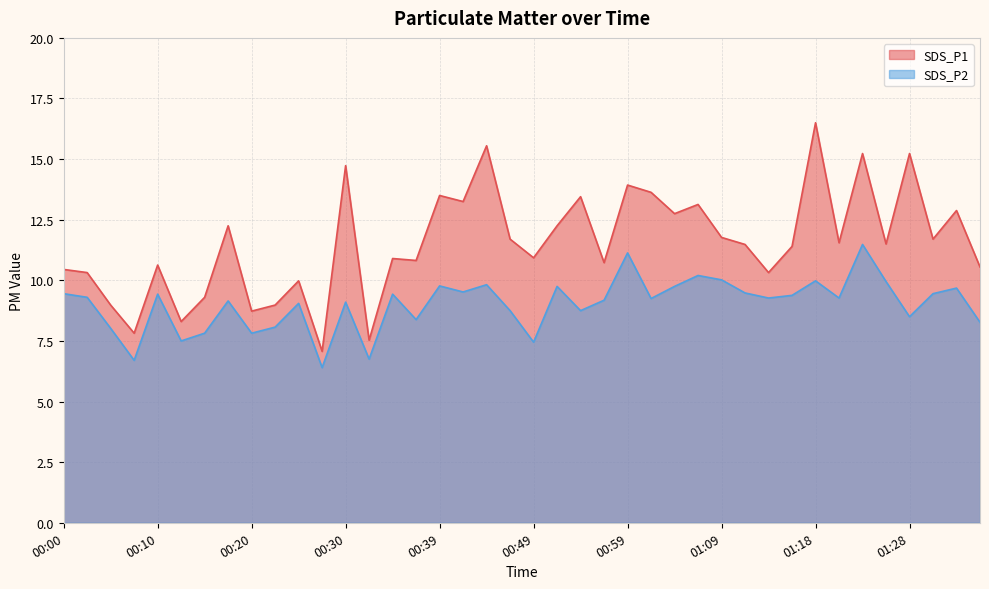

How many lines are shown in the chart?

2